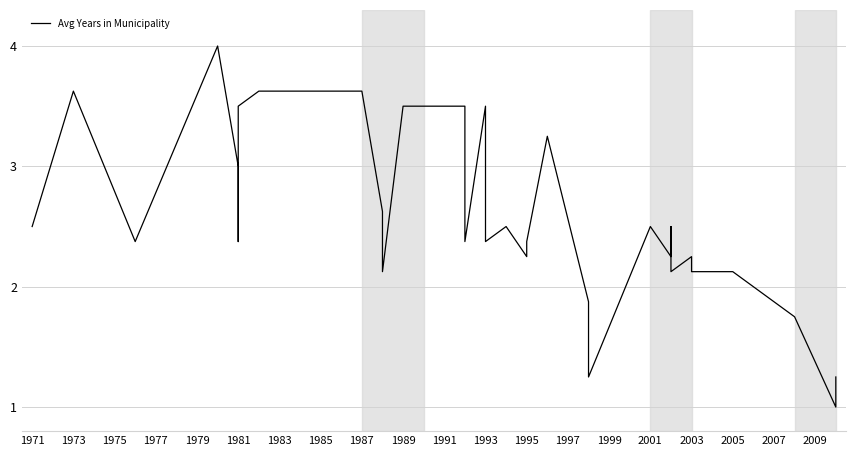

How many lines are shown in the chart?

1